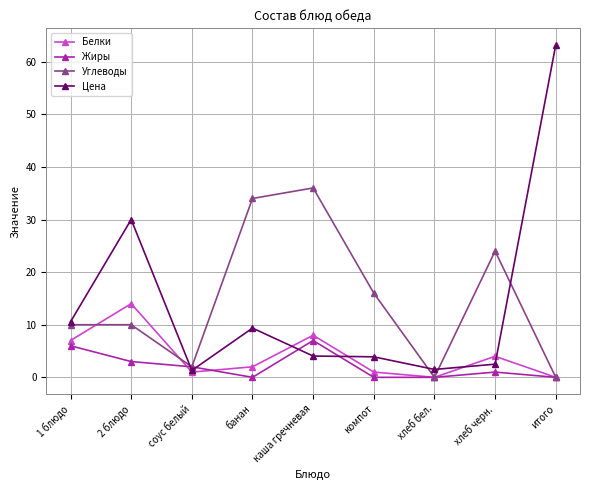

Count the Жиры values in the range 0 to 3.

7